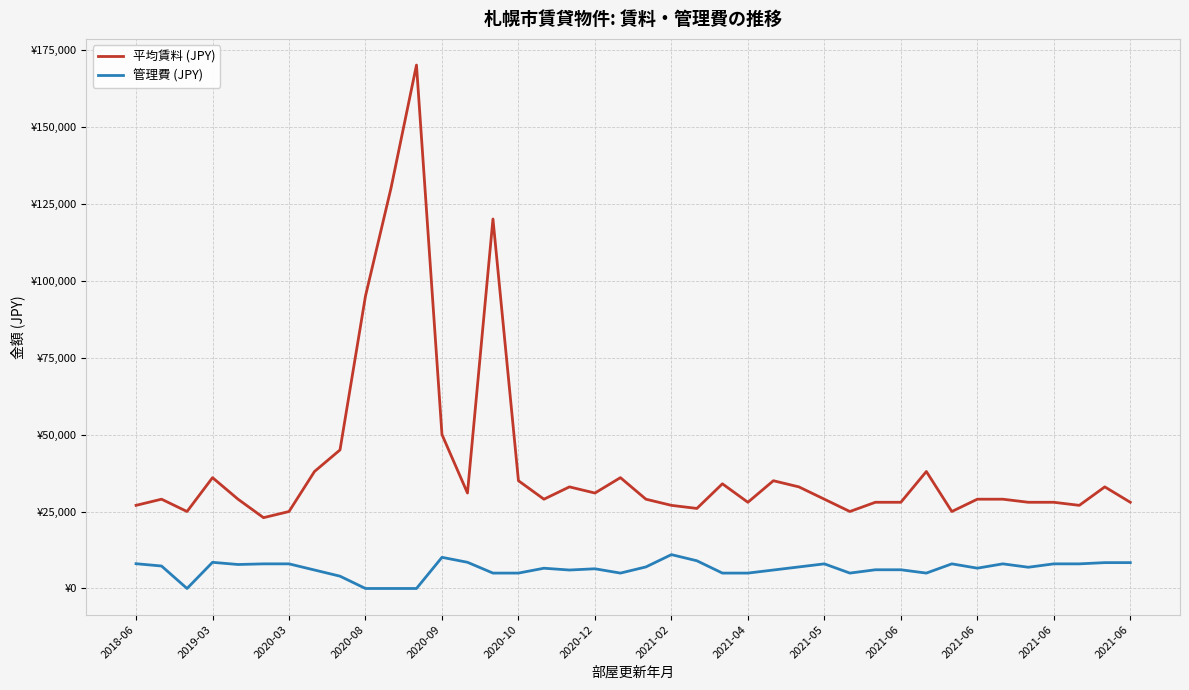

Does the chart display data point markers on the line(s)?

No